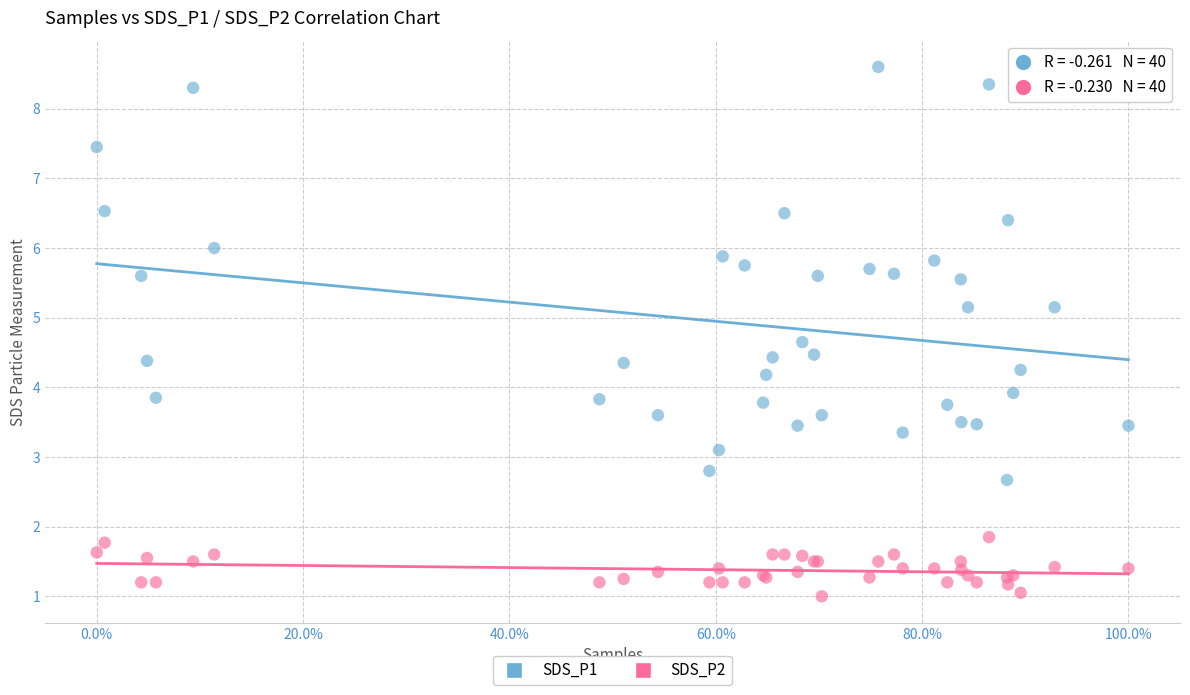

Which series contains the lowest Y value?

SDS_P2